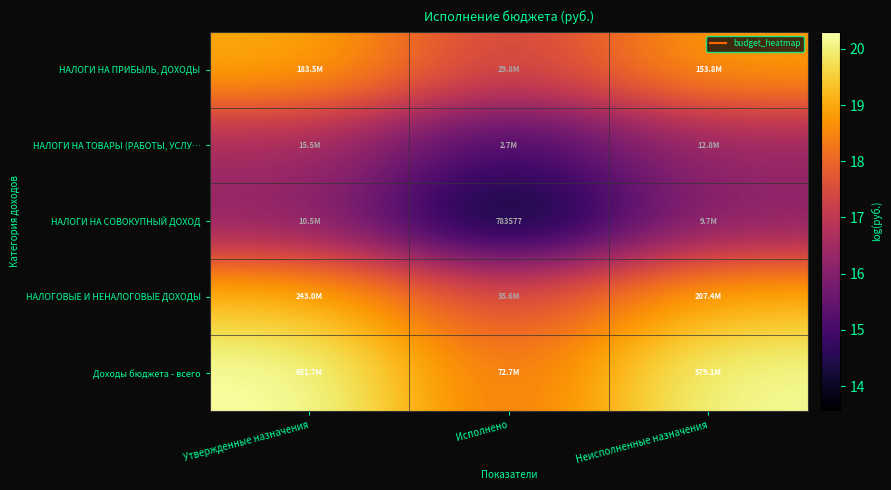

How many data points in НАЛОГИ НА СОВОКУПНЫЙ ДОХОД are above 16?

2